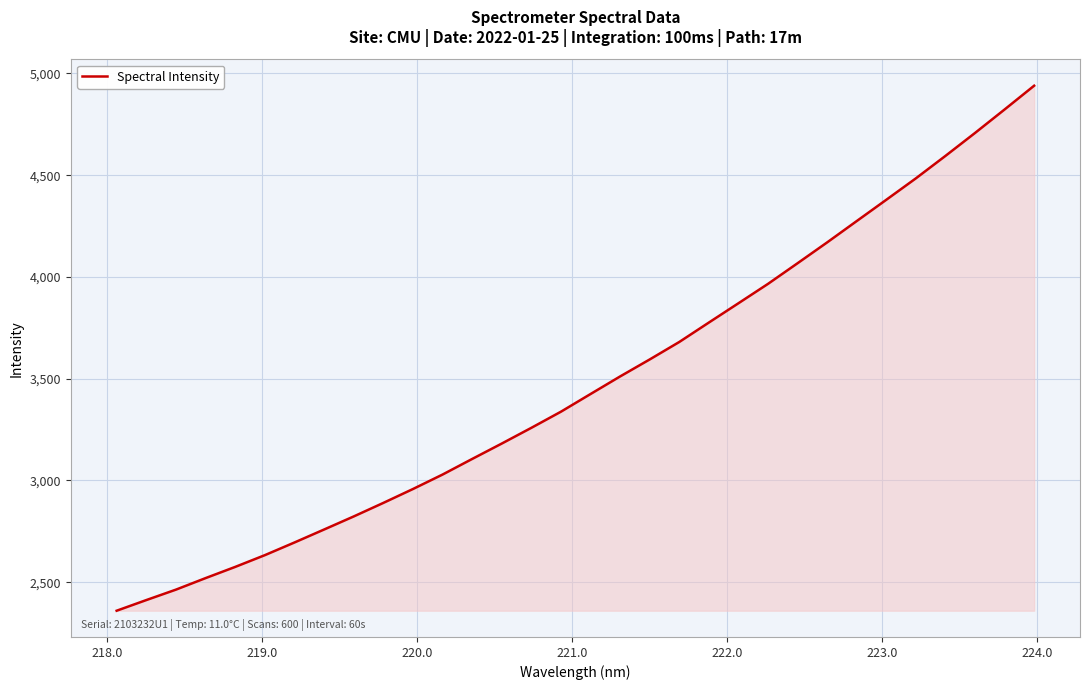

What is the maximum value shown in the chart?

4939.5